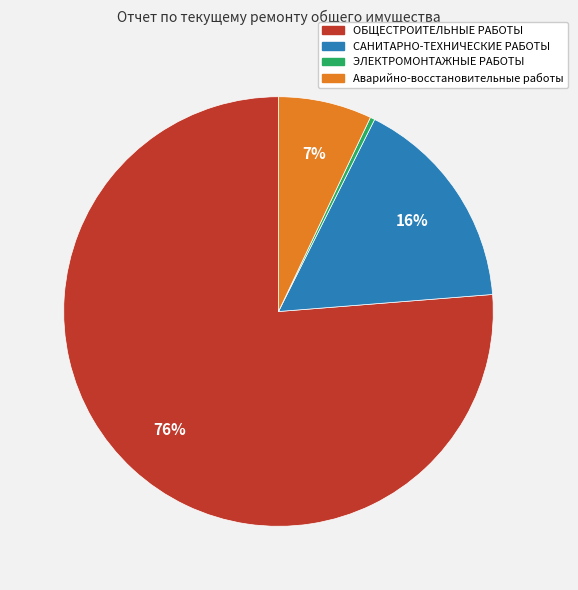

Which category has the smallest portion of the pie?

ЭЛЕКТРОМОНТАЖНЫЕ РАБОТЫ